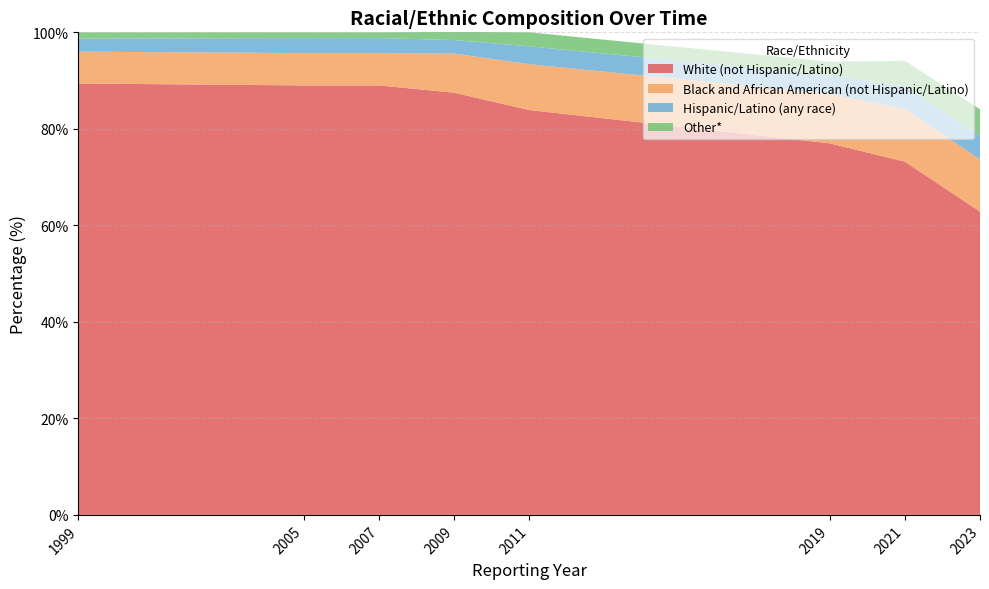

Reading left to right, list all the values displayed in this chart.

White (not Hispanic/Latino): 1999=89.4	2005=89.0	2007=89.0	2009=87.5	2011=83.9	2019=77.0	2021=73.2	2023=62.9
Black and African American (not Hispanic/Latino): 1999=6.6	2005=6.7	2007=6.7	2009=8.1	2011=9.5	2019=10.2	2021=10.9	2023=10.8
Hispanic/Latino (any race): 1999=2.7	2005=3.1	2007=3.1	2009=2.8	2011=3.7	2019=3.9	2021=4.7	2023=4.9
Other*: 1999=1.3	2005=1.2	2007=1.2	2009=1.7	2011=2.9	2019=2.8	2021=5.3	2023=5.5